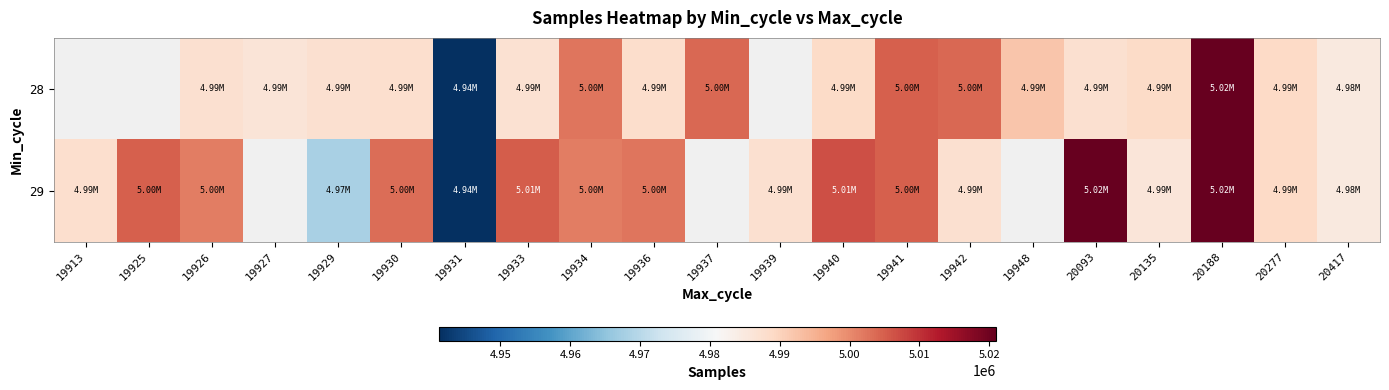

True or false: 29 has a value of 5004884.0 at 19941.

True